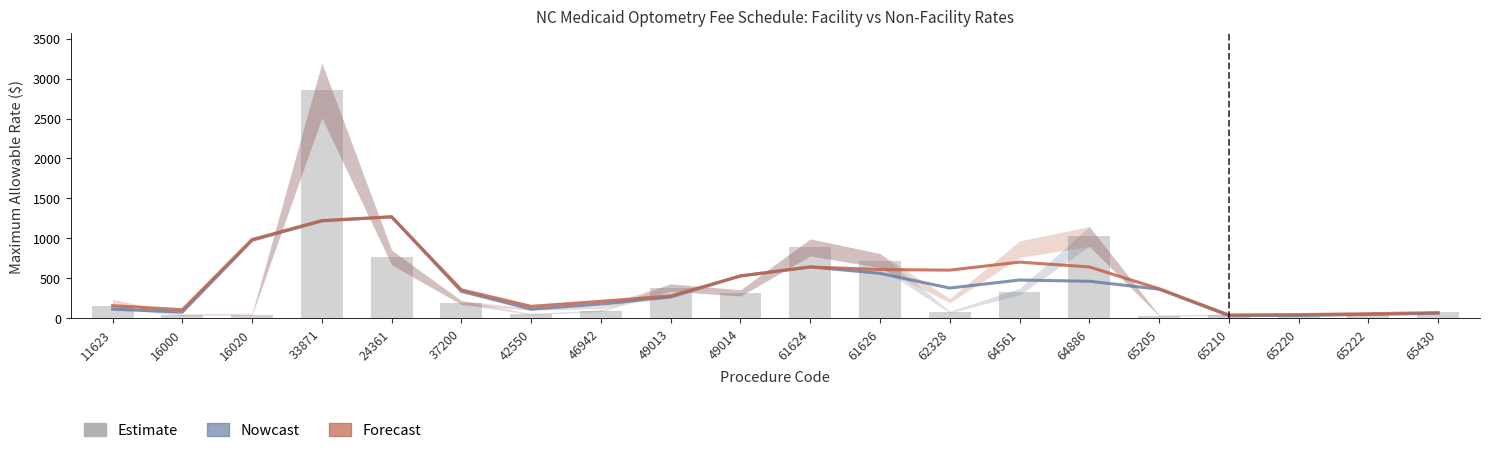

Is it true that Forecast equals 371.0 at 65205?

True